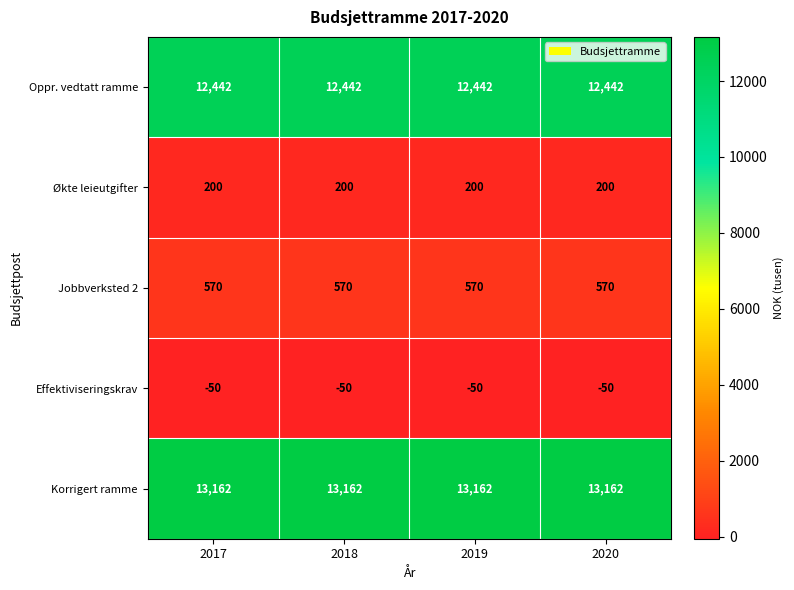

What is the total value across all series at 2019?

26324